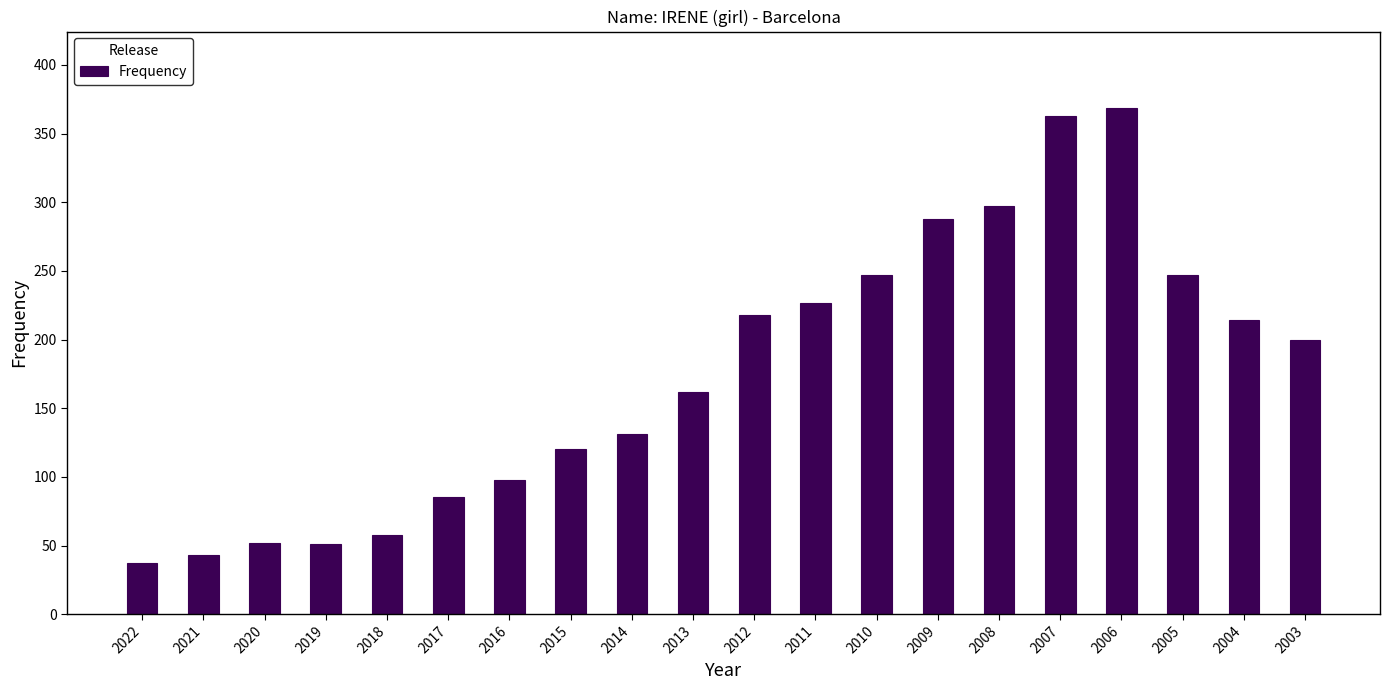

At which category does the chart reach its peak across all series?

2006